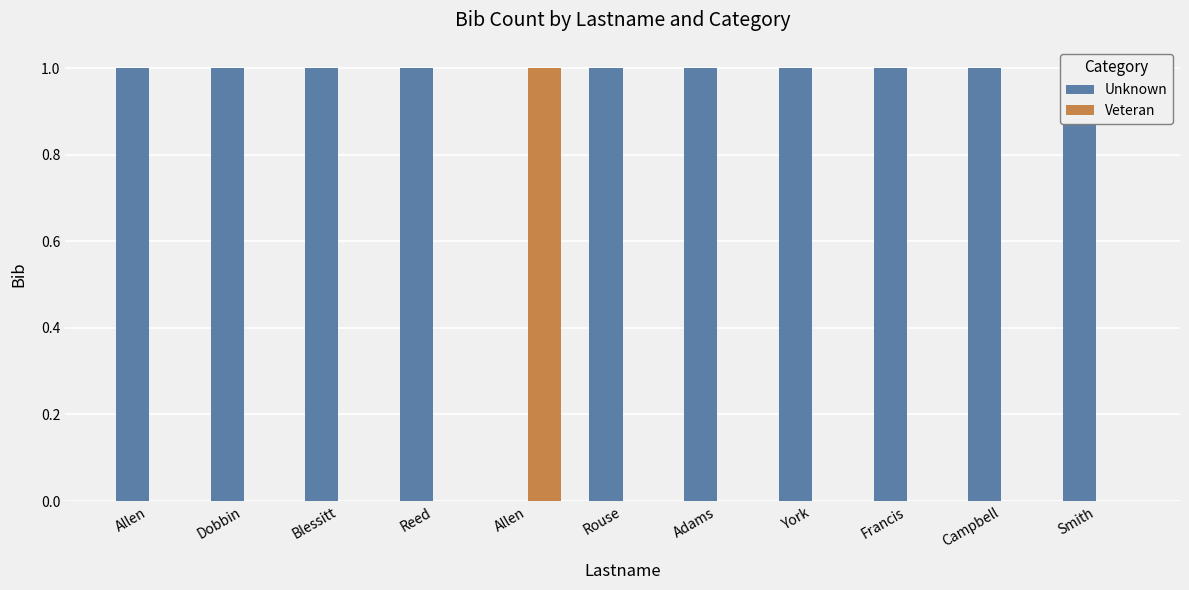

What is the value of the Unknown bar at the 1st from the left?

1